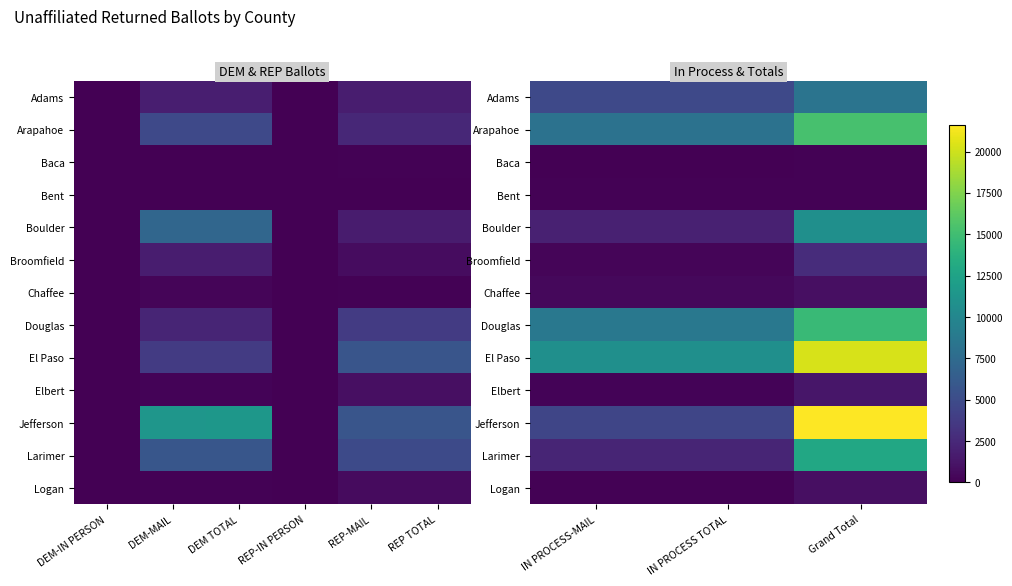

How many data points does each series have?

3